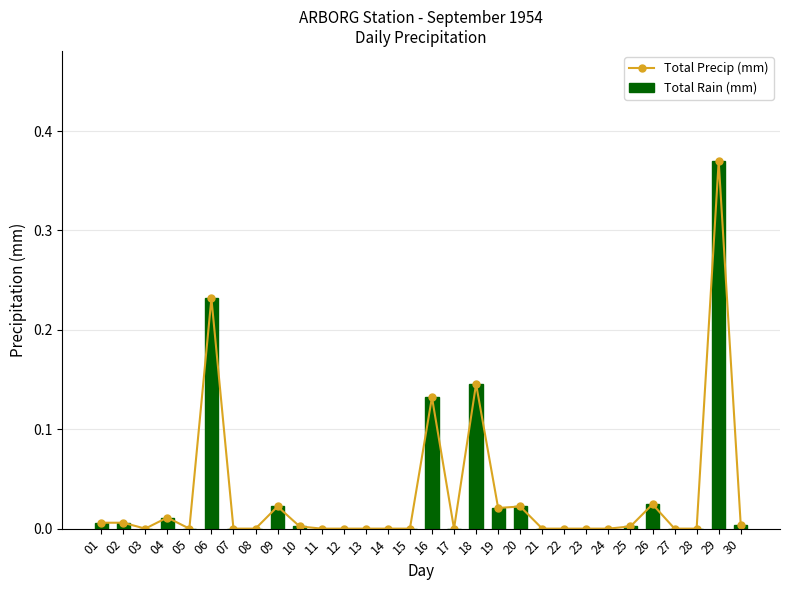

Which label corresponds to the smallest value in the chart?

03